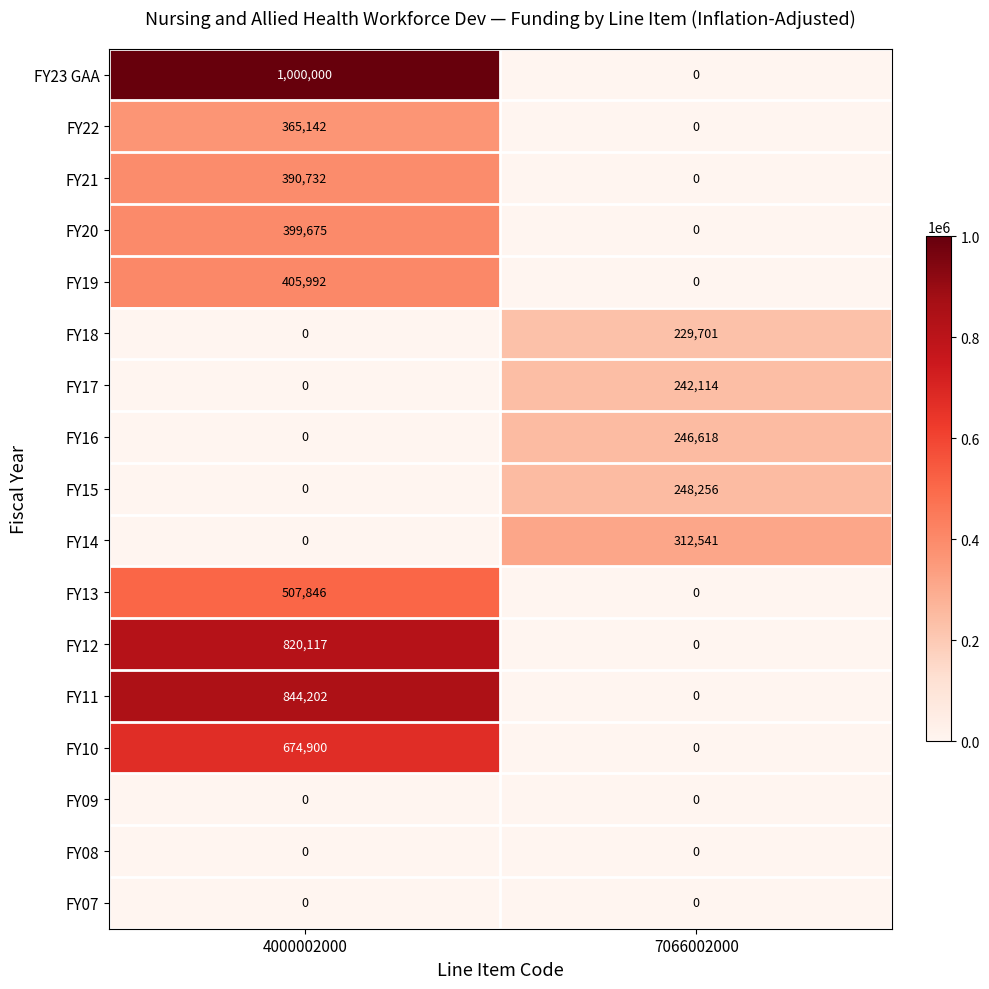

Rank the categories by FY19 value from highest to lowest.

4000002000, 7066002000